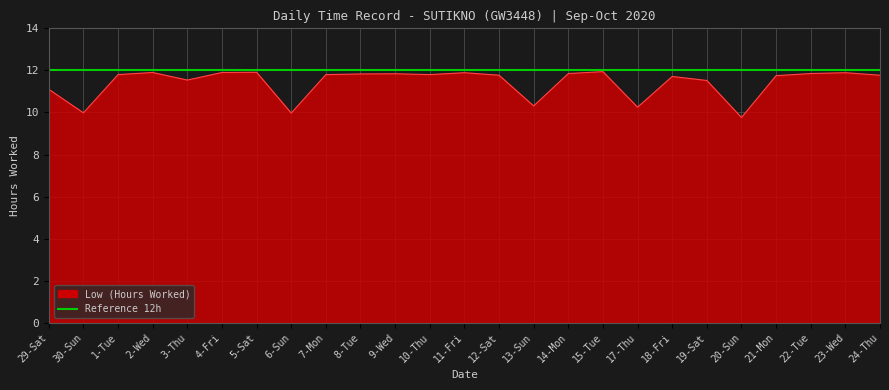

At which label does the data first exceed 11?

29-Sat